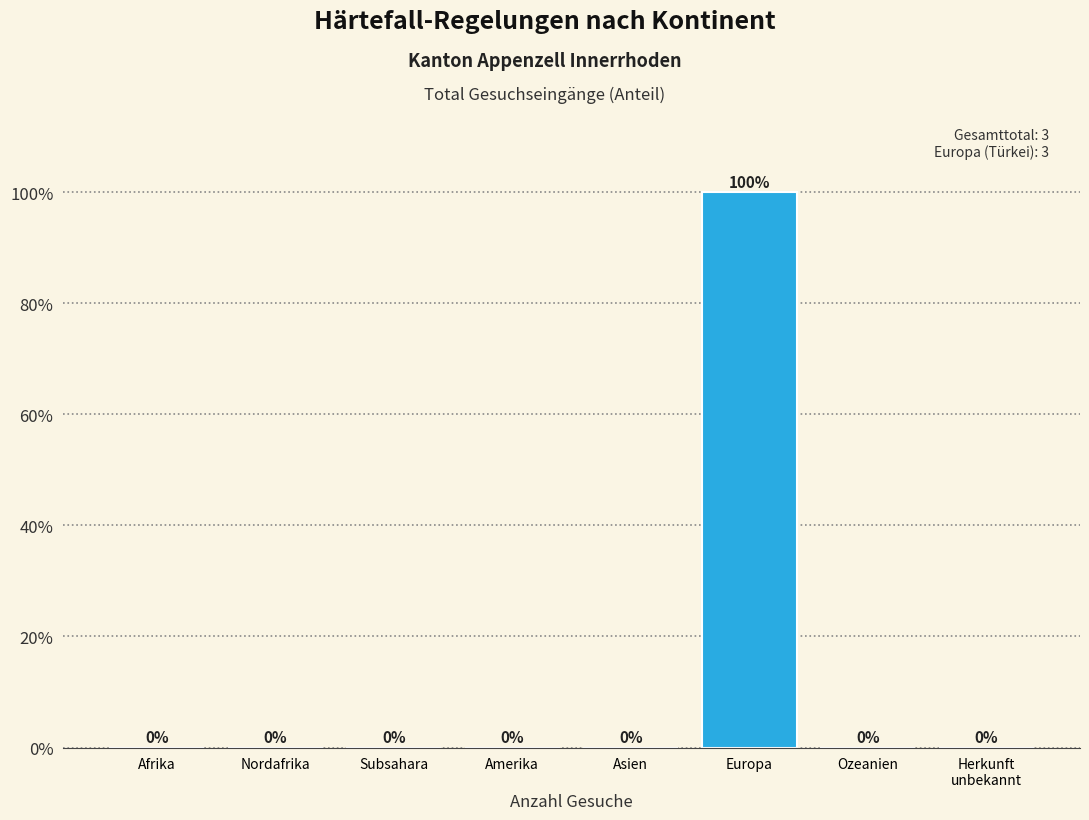

What is the greatest value displayed?

100